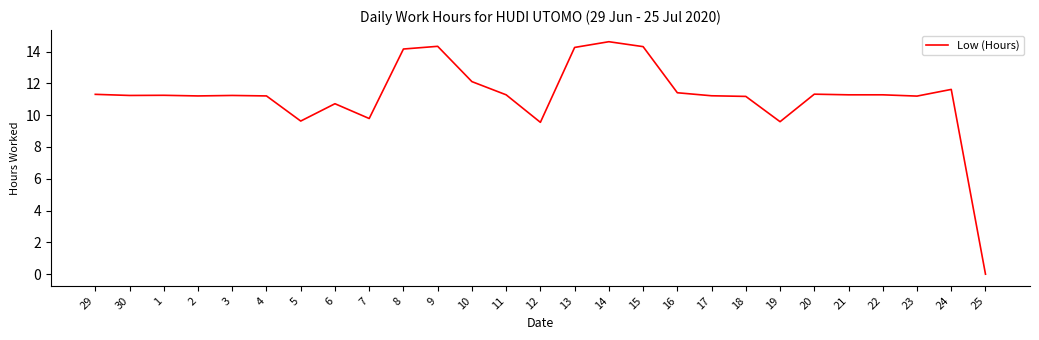

Count the number of categories in the chart.

27